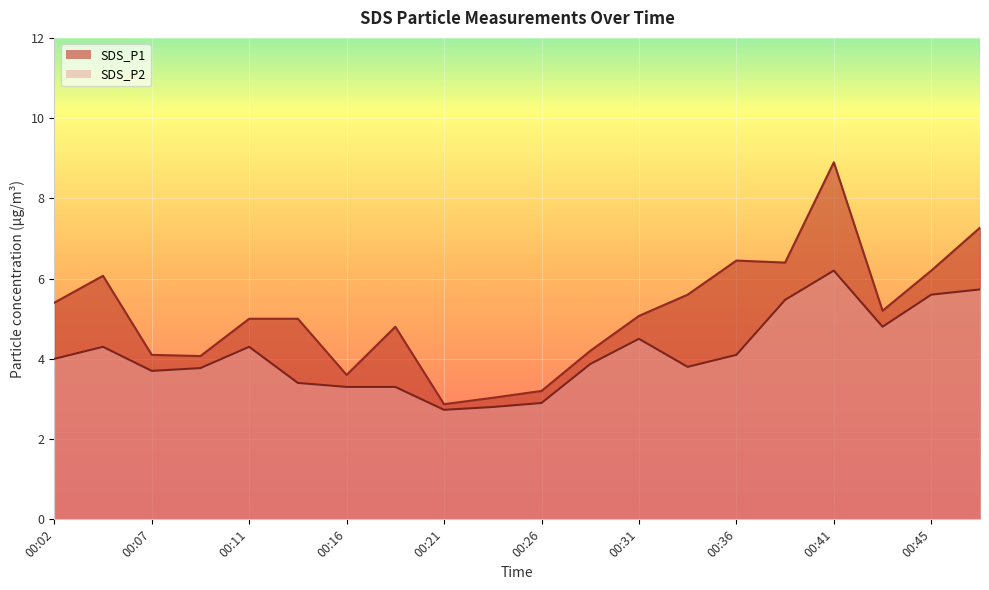

What is the smallest value displayed?

2.7